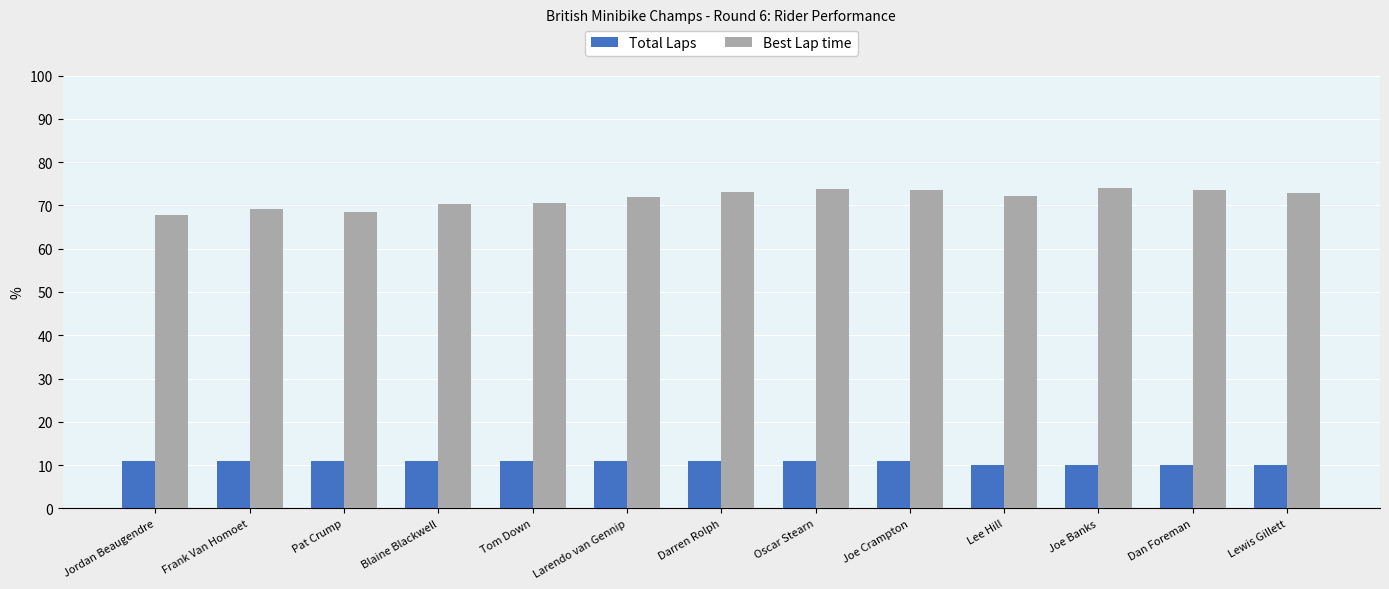

Which series has the widest spread of values?

Best Lap time